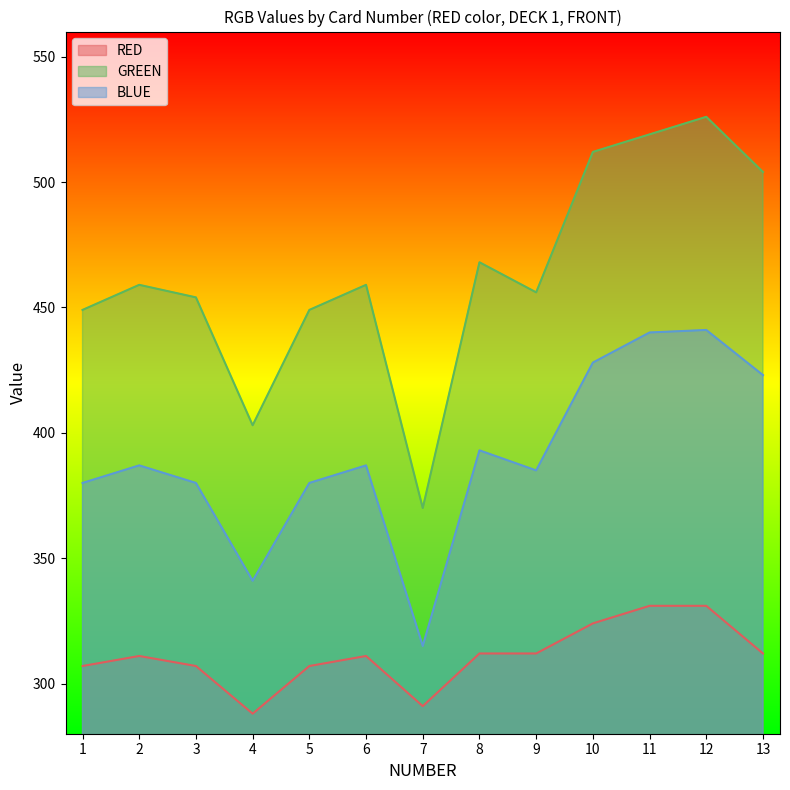

Reading right to left, what are all the values shown in this chart?

RED: 13=312	12=331	11=331	10=324	9=312	8=312	7=291	6=311	5=307	4=288	3=307	2=311	1=307
GREEN: 13=504	12=526	11=519	10=512	9=456	8=468	7=370	6=459	5=449	4=403	3=454	2=459	1=449
BLUE: 13=423	12=441	11=440	10=428	9=385	8=393	7=315	6=387	5=380	4=341	3=380	2=387	1=380